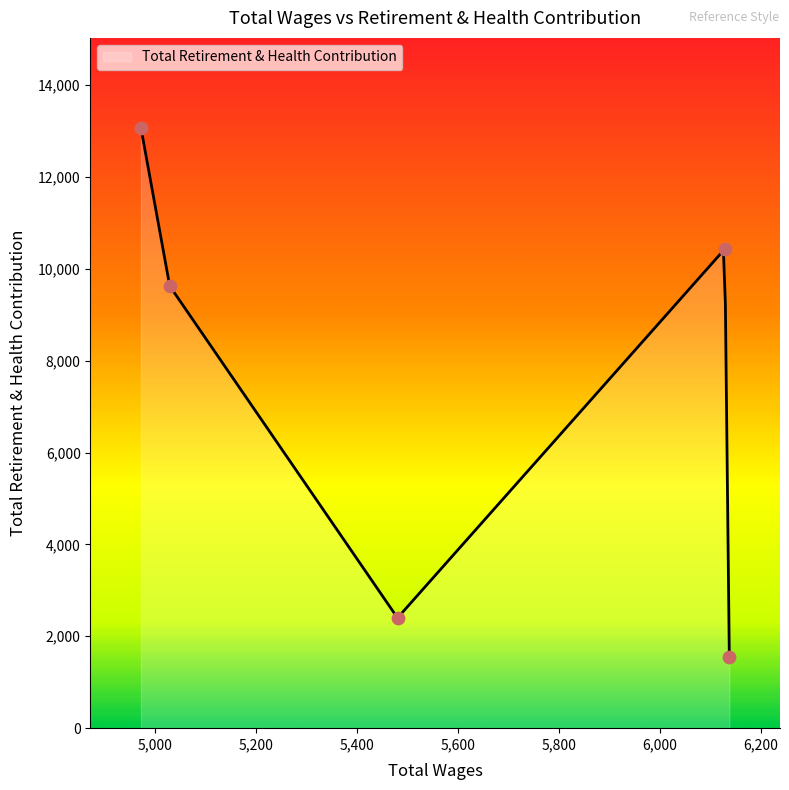

What is the change in value from 6138.0 to 5030.0?

+8064